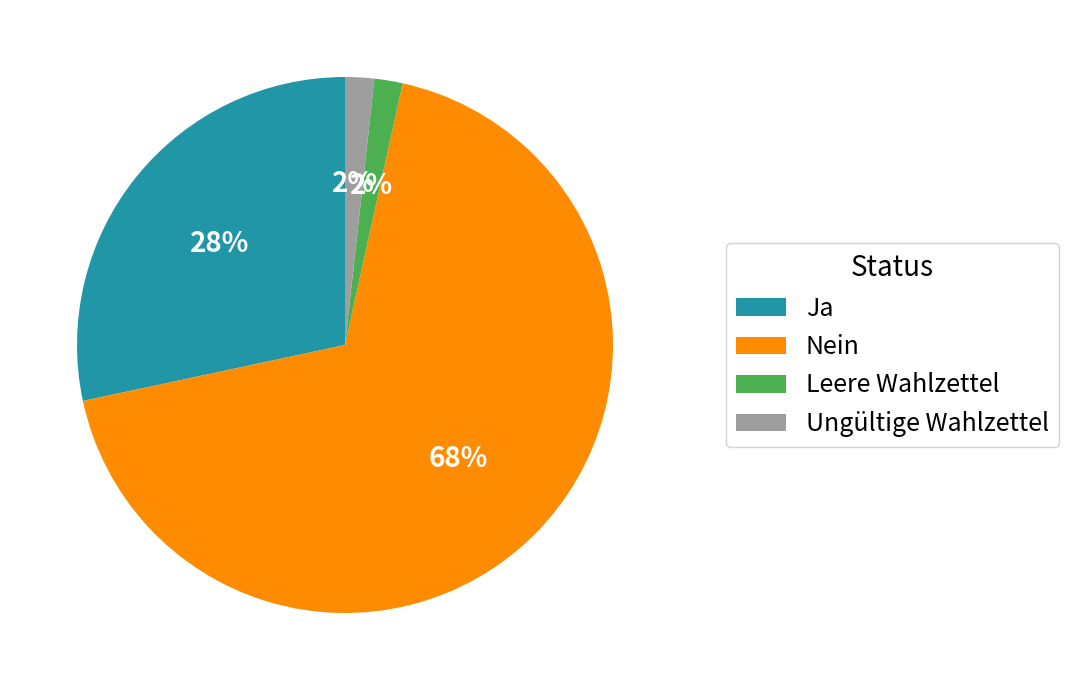

Combined, do Leere Wahlzettel and Nein account for over 50%?

Yes